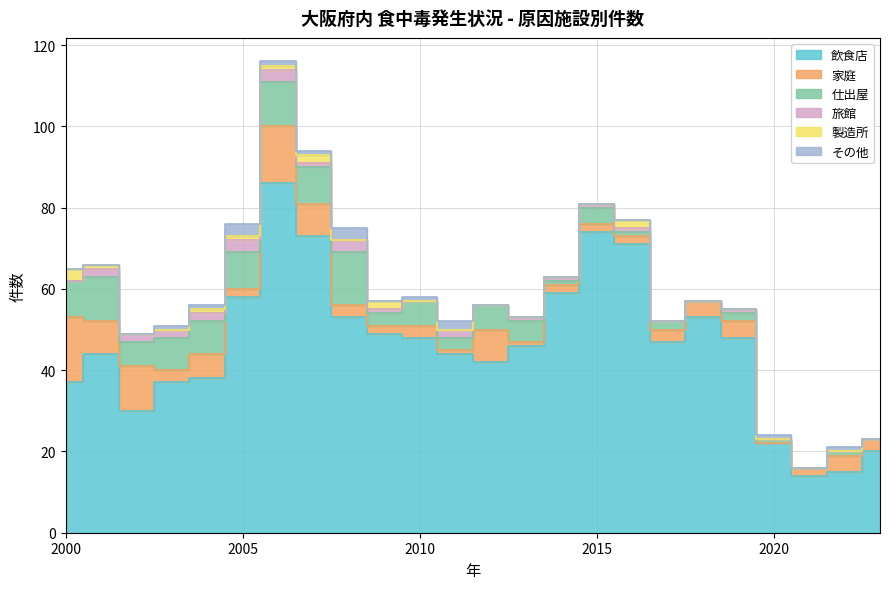

Where does the 飲食店 series first go above 47?

2005